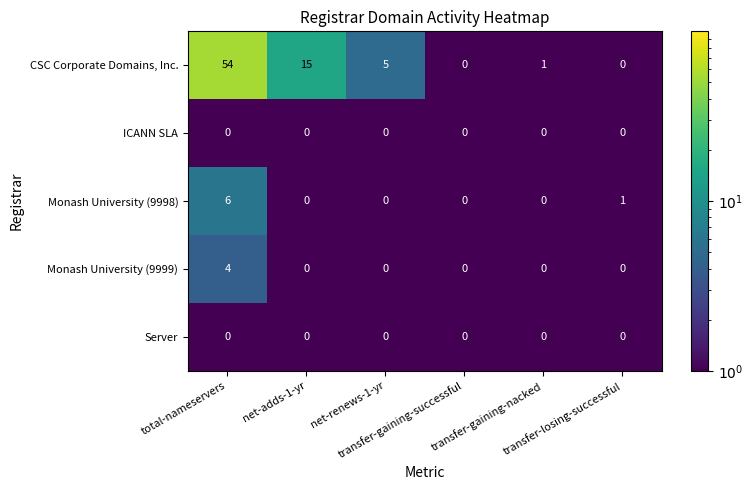

What is the sum of all Monash University (9998) values?

7